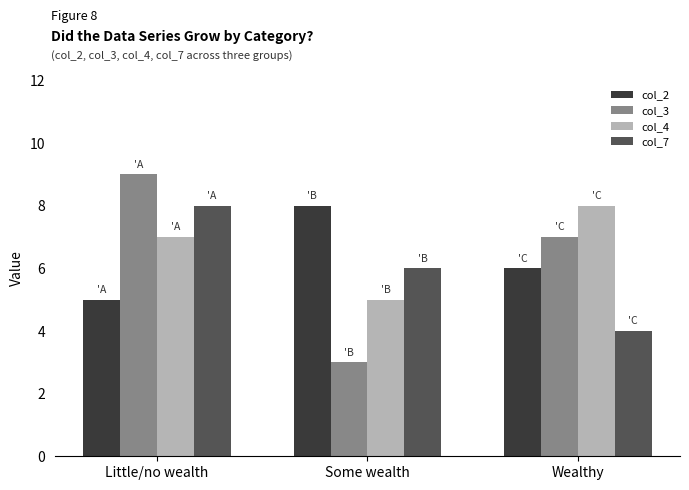

What is the maximum value shown in the chart?

9